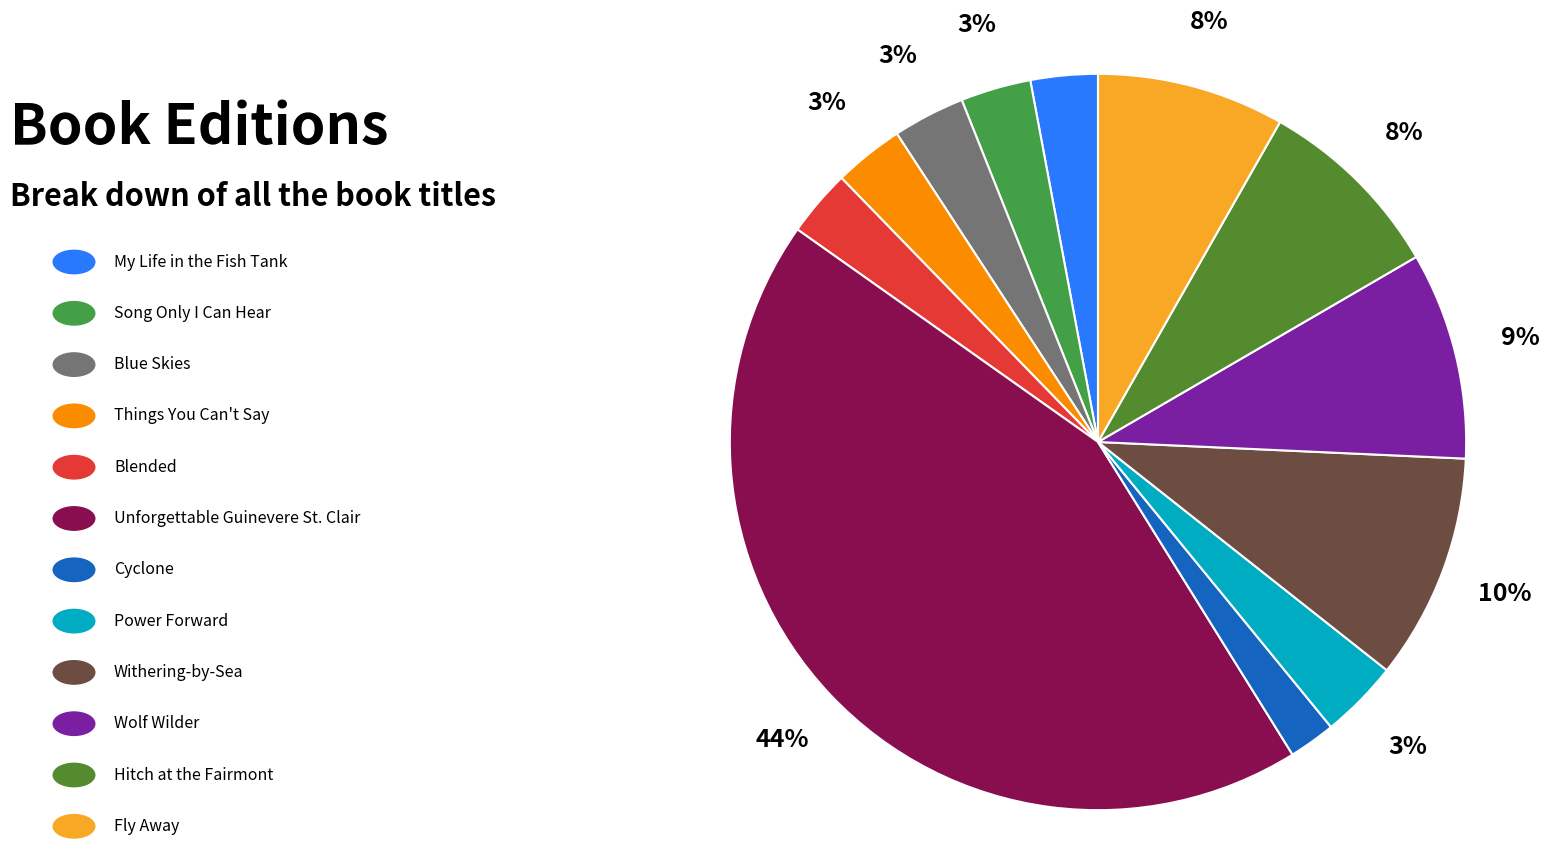

How many segments does this pie chart have?

12